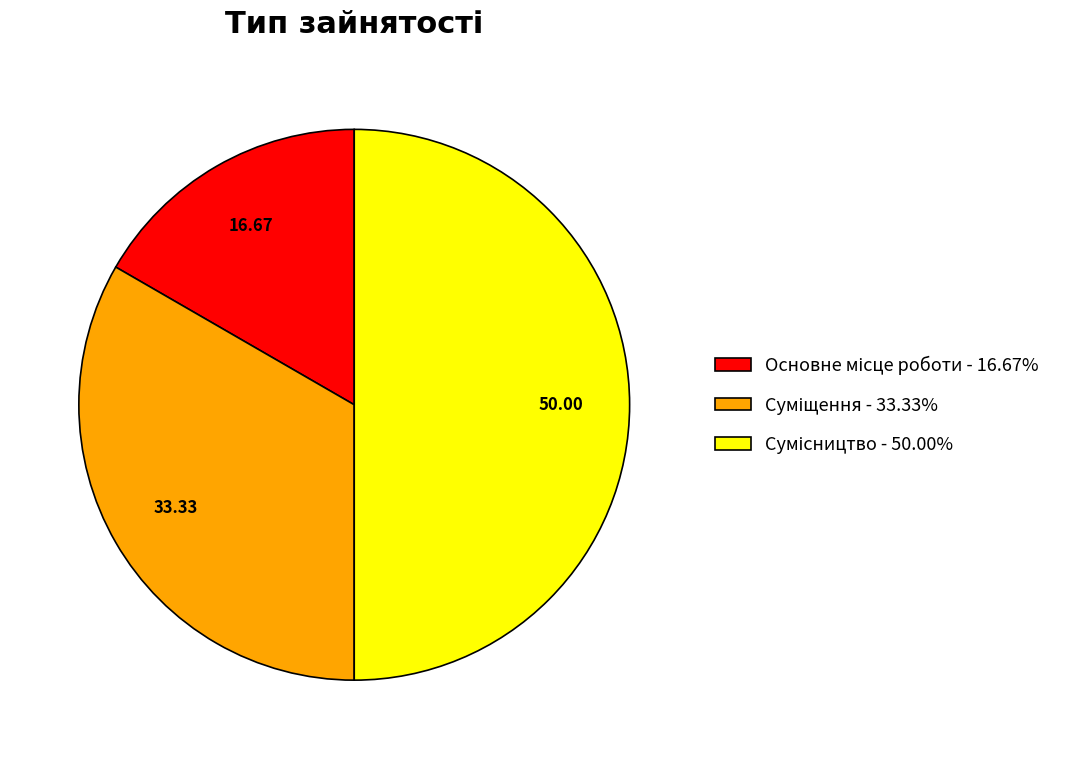

What portion of the pie excludes Основне місце роботи?

83.3%